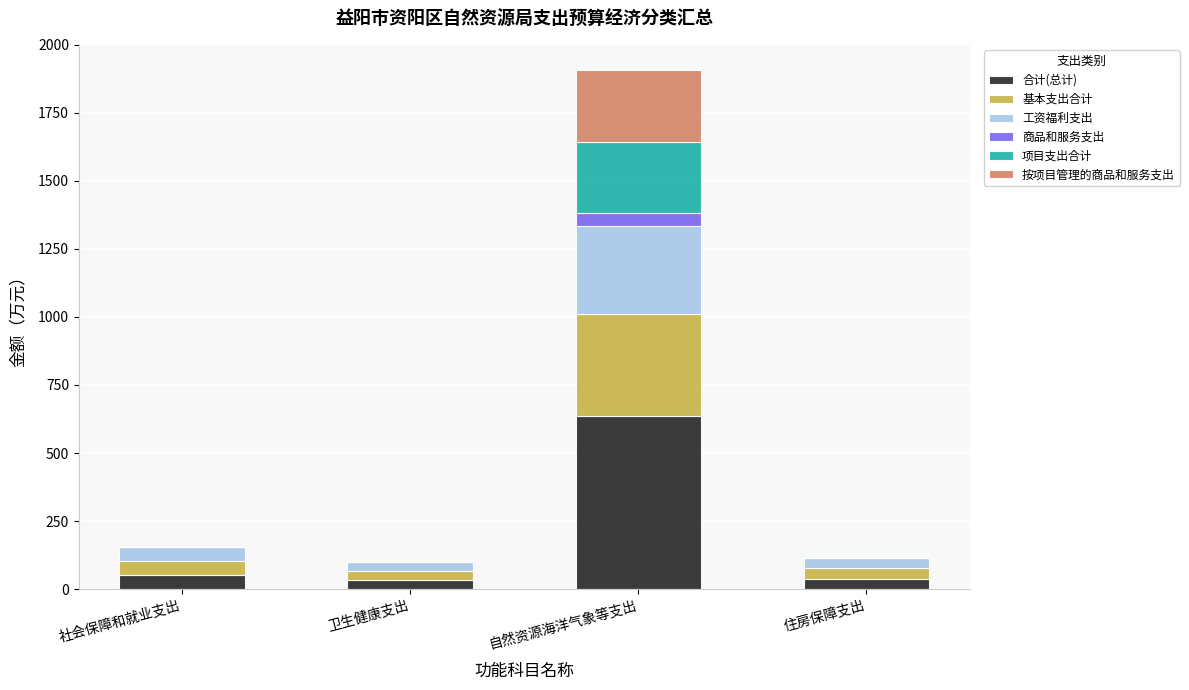

What is the total value across all series at 自然资源海洋气象等支出?

1905.7